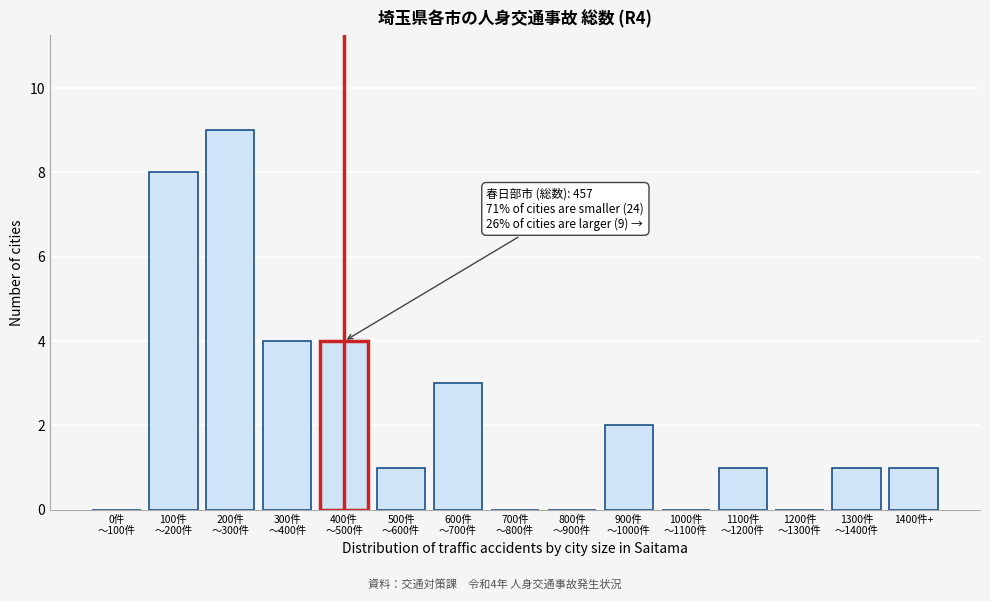

What is the sum of all values?

34